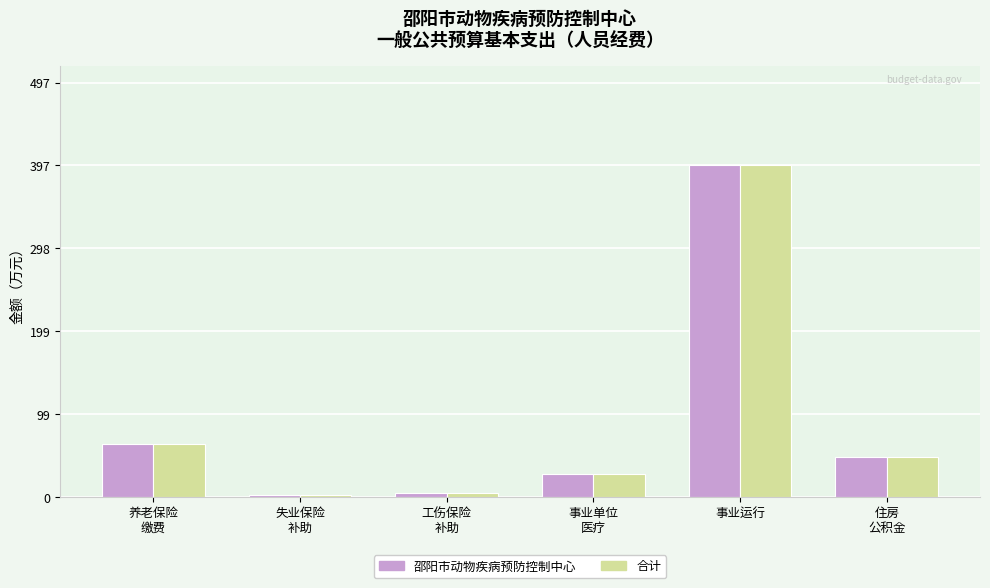

At which category is the sum across all series the highest?

事业运行